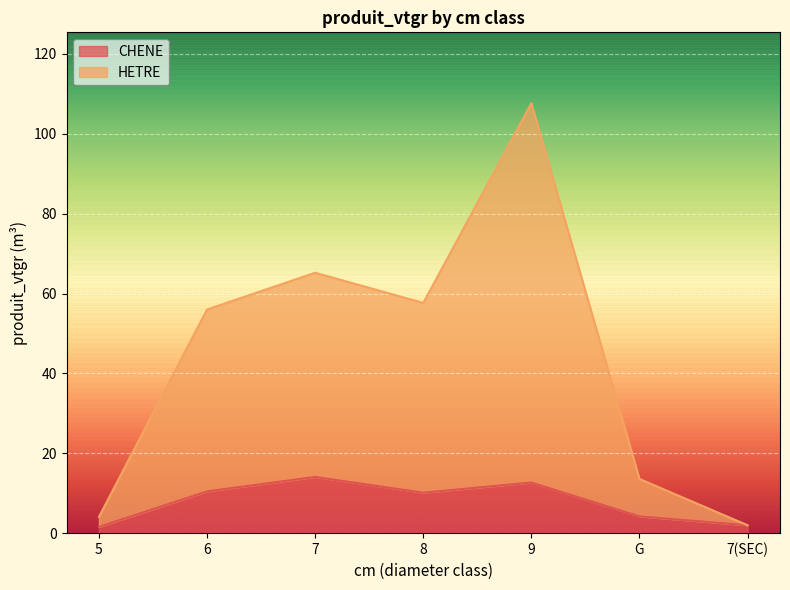

Reading left to right, extract all data points from this chart.

CHENE: 1.6	10.5	14.1	10.1	12.7	4.2	2.0
HETRE: 4.1	56.0	65.2	57.6	107.6	13.6	2.0